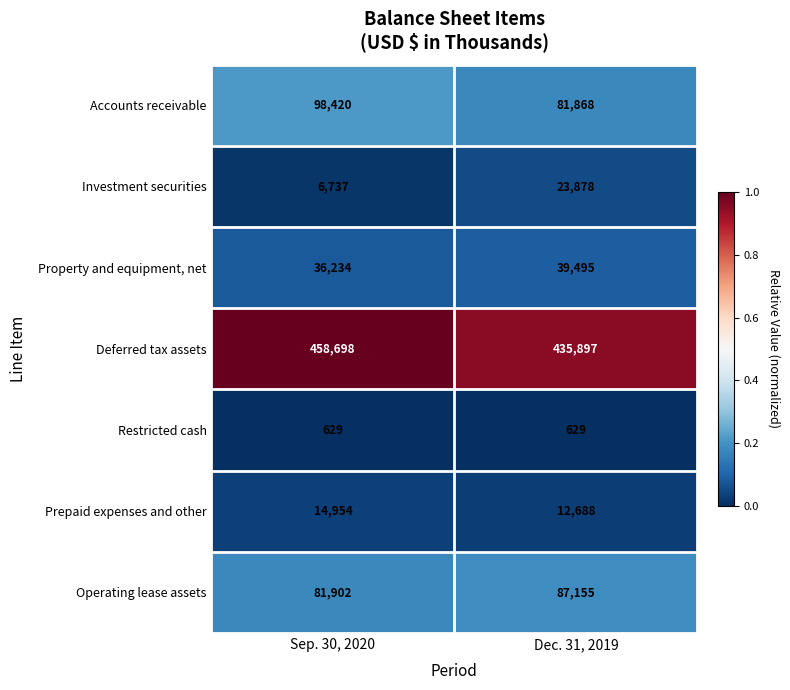

At Sep. 30, 2020, list the series in order from largest to smallest.

Deferred tax assets, Accounts receivable, Operating lease assets, Property and equipment, net, Prepaid expenses and other, Investment securities, Restricted cash